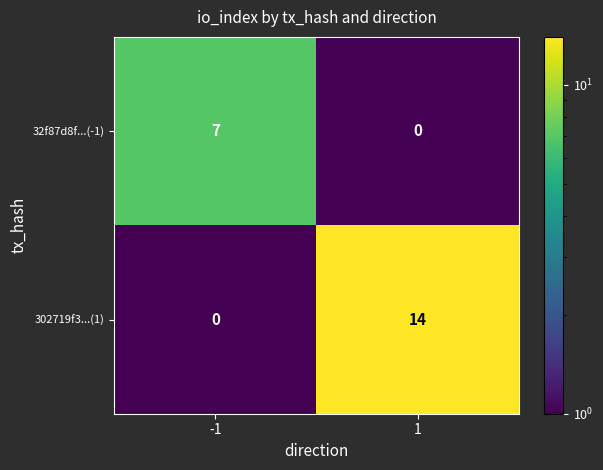

What is the difference between the 32f87d8f...(-1) values at 1 and -1?

7